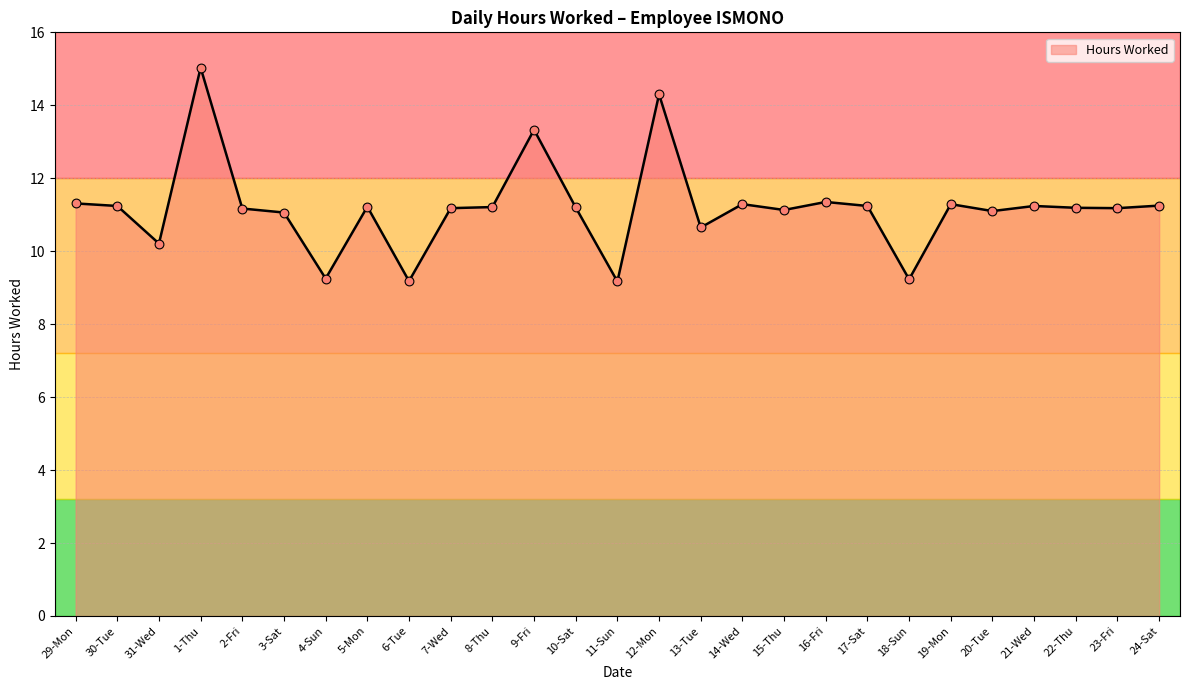

What is the change in value from 30-Tue to 3-Sat?

-0.2